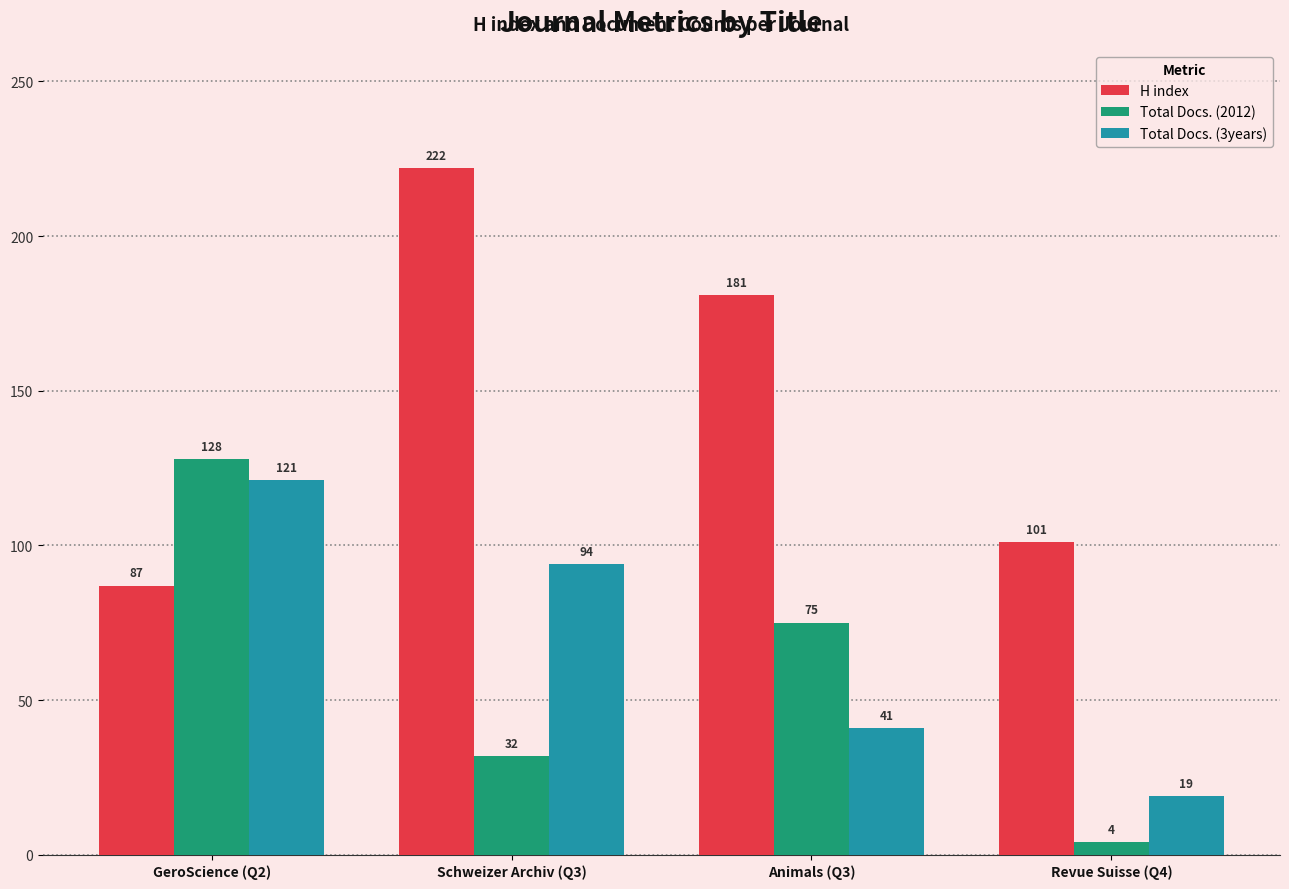

Rank the categories by Total Docs. (3years) value from lowest to highest.

Revue Suisse (Q4), Animals (Q3), Schweizer Archiv (Q3), GeroScience (Q2)